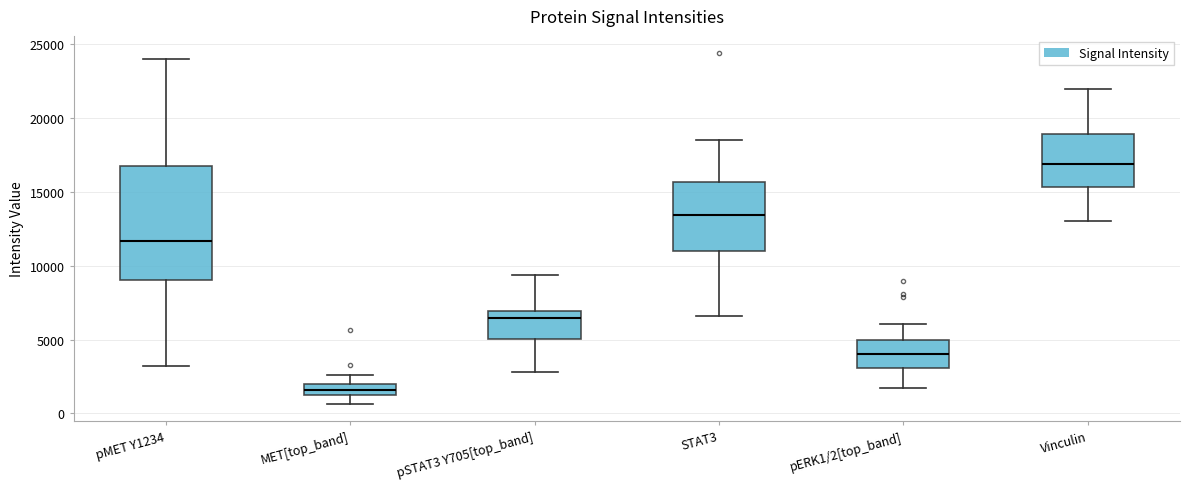

Which box has the lowest median line?

MET[top_band]